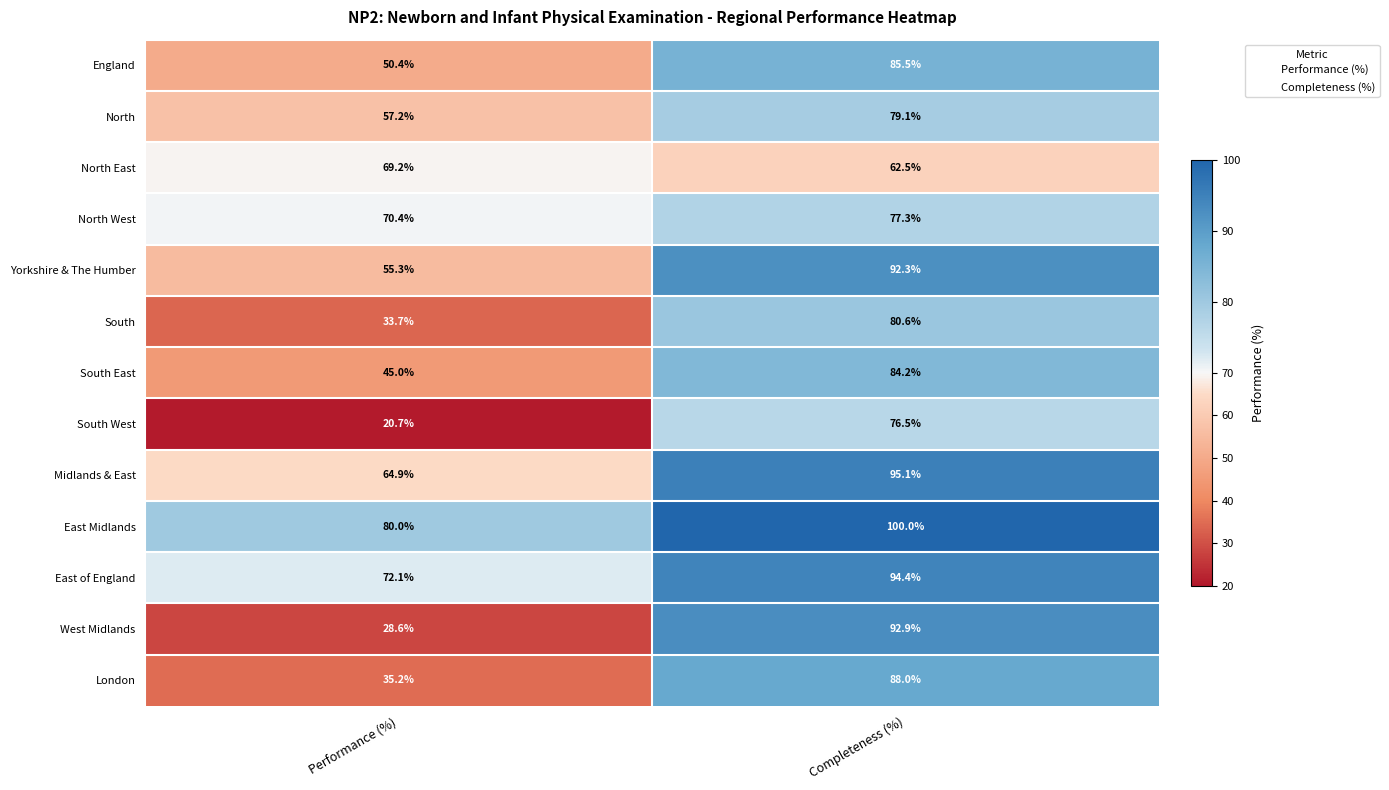

The value of North West at Completeness (%) is 118.9. True or false?

False